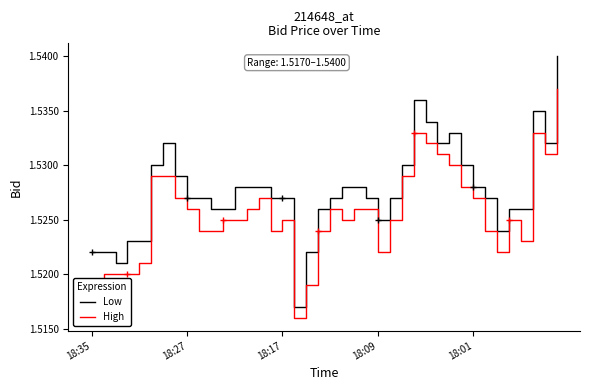

The value of Low at 18:01 is 0.5. True or false?

False